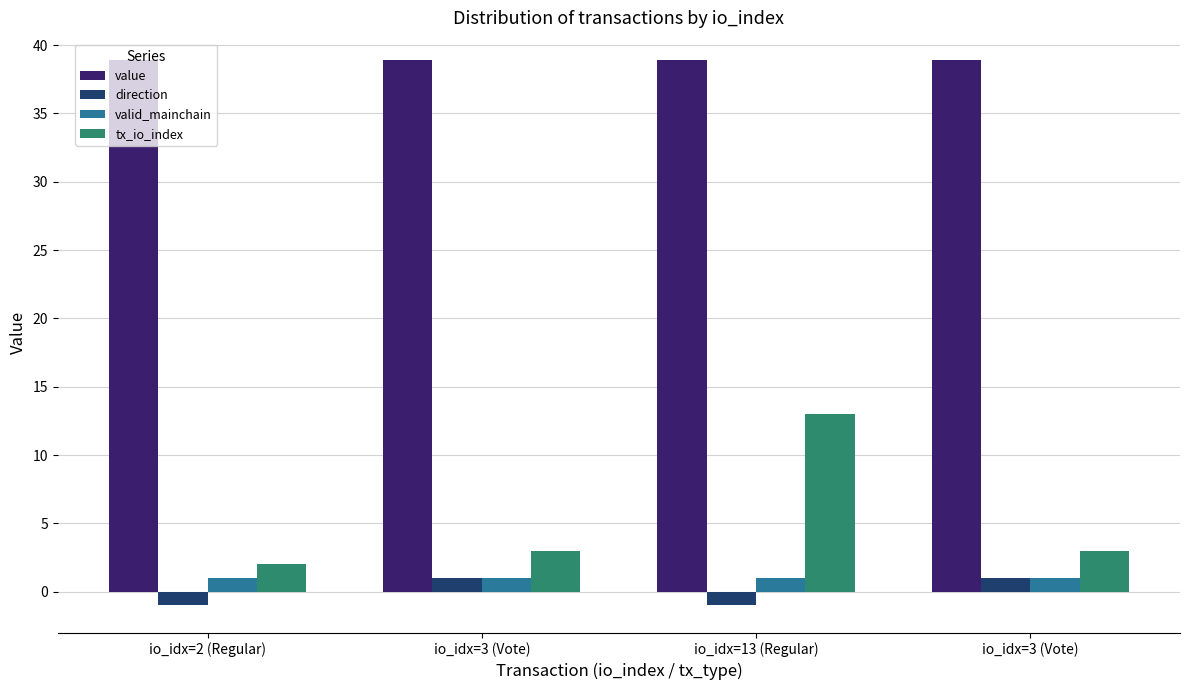

Between io_idx=2 (Regular) and io_idx=13 (Regular), which is larger?

io_idx=2 (Regular)